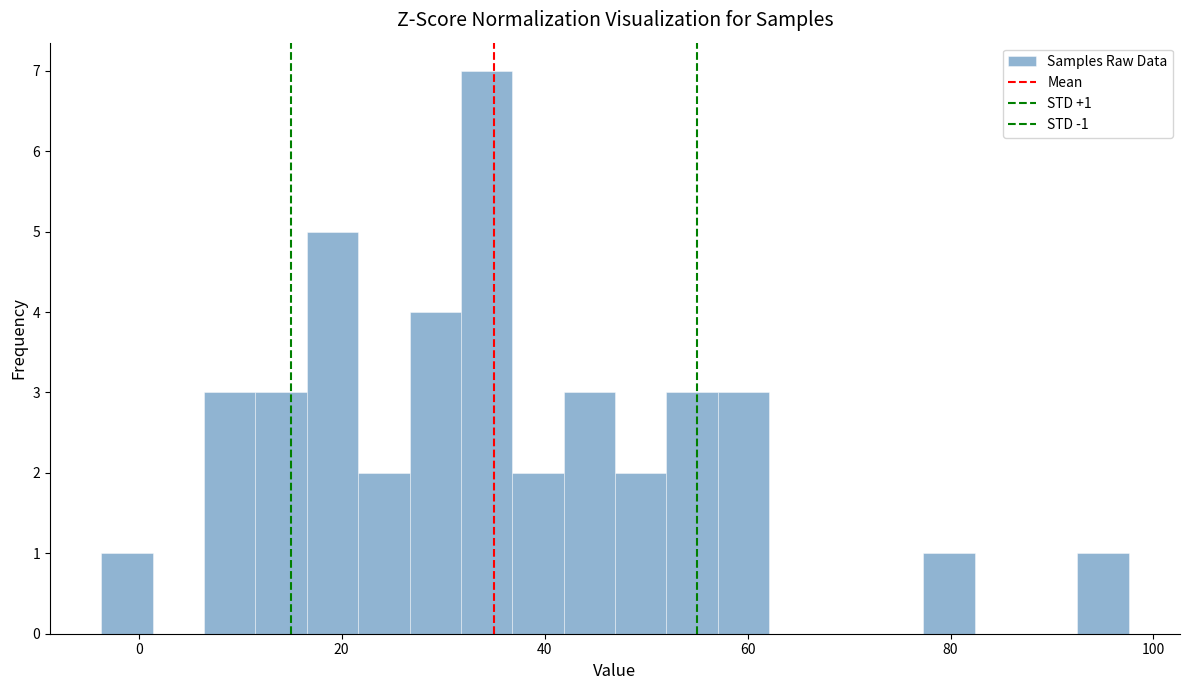

Read against the x-axis, roughly where is the centre of the tallest bar?

34